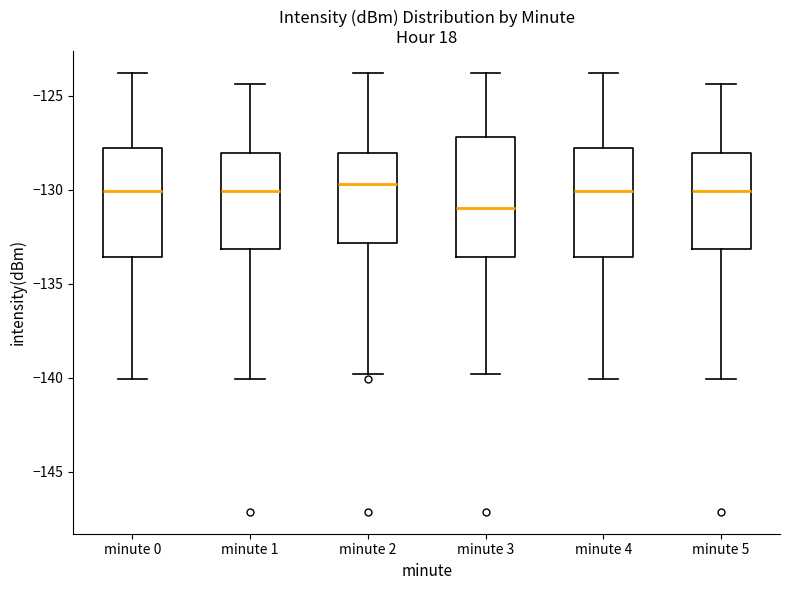

Reading left to right, read every box against the y-axis: the position of its median line, the range the box covers, and the ends of its whiskers. The values are not printed on the chart, so give them approximately, as read against the axis.

minute 0: median -130.0, box -133.5 to -128.0, whiskers -140.0 to -124.0
minute 1: median -130.0, box -133.0 to -128.0, whiskers -140.0 to -124.5
minute 2: median -129.5, box -133.0 to -128.0, whiskers -140.0 to -124.0
minute 3: median -131.0, box -133.5 to -127.0, whiskers -140.0 to -124.0
minute 4: median -130.0, box -133.5 to -128.0, whiskers -140.0 to -124.0
minute 5: median -130.0, box -133.0 to -128.0, whiskers -140.0 to -124.5